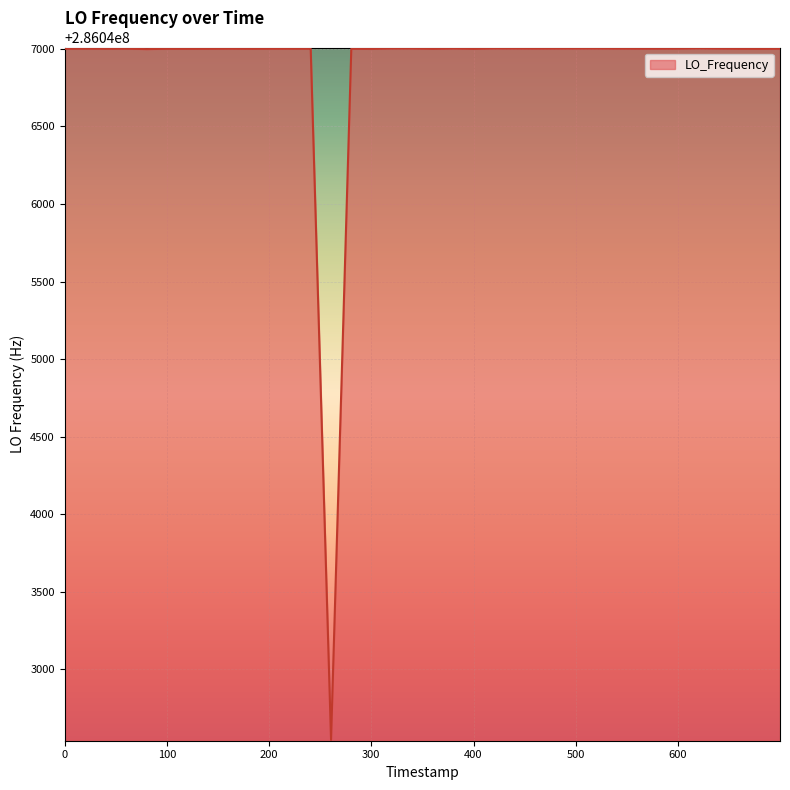

What is the difference between the maximum and minimum values?

4458.1